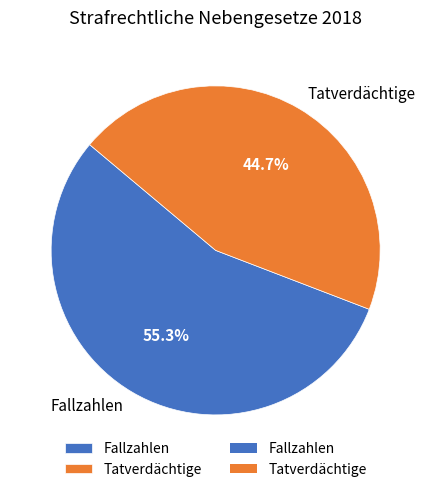

Is there any slice that represents more than half of the pie?

Yes